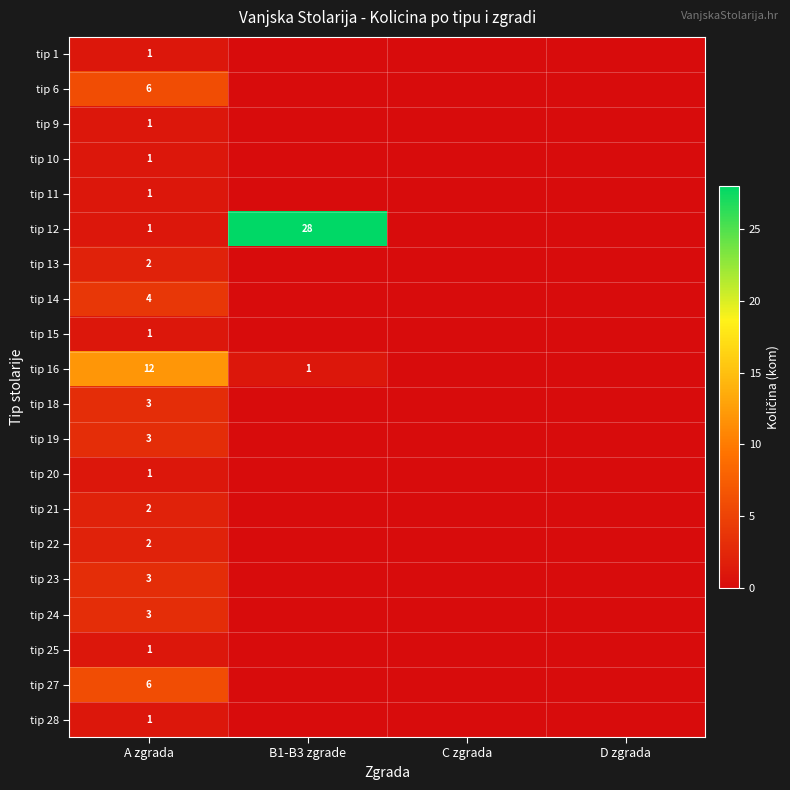

What is the difference between the highest and lowest values at A zgrada?

11